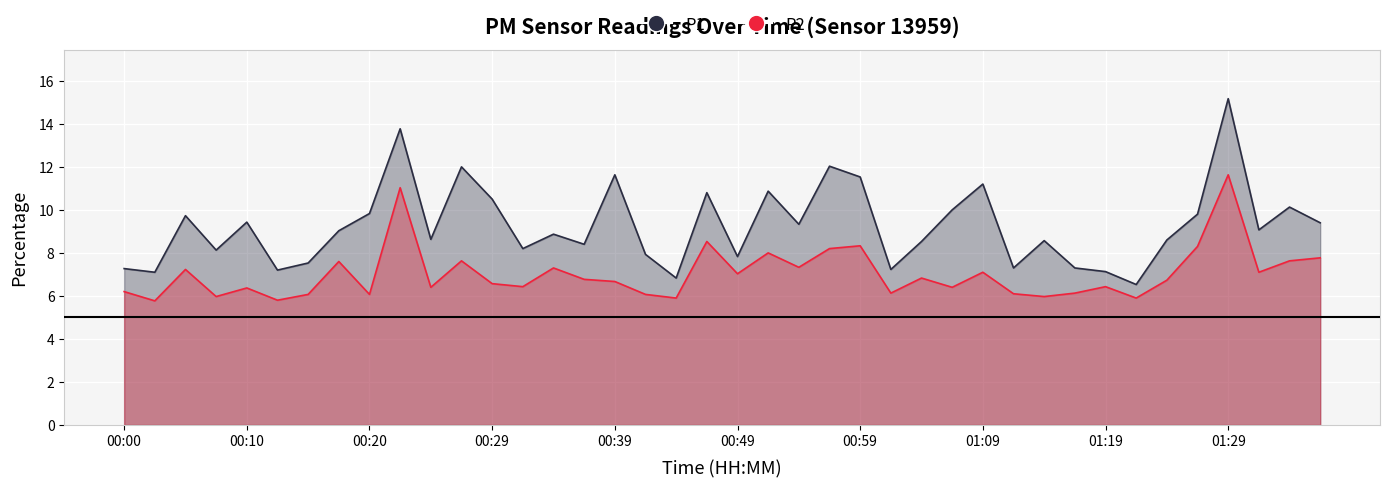

Count the number of data series in this chart.

2